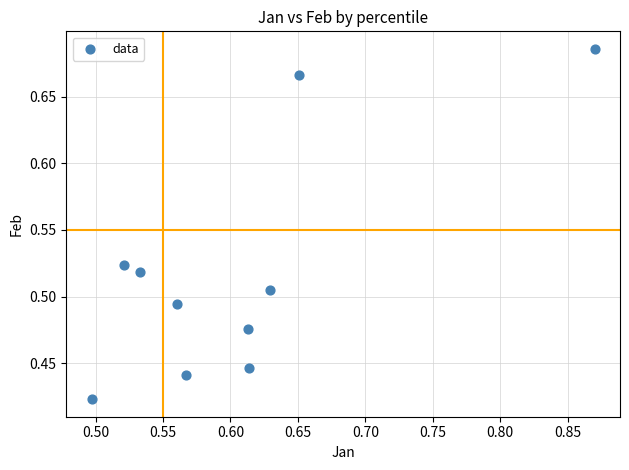

What is the range of Y values (max minus min)?

0.3